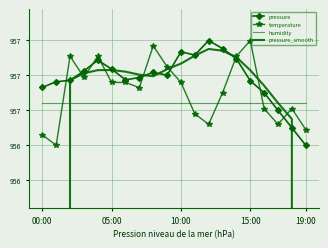

True or false: pressure and temperature cross at least once.

True